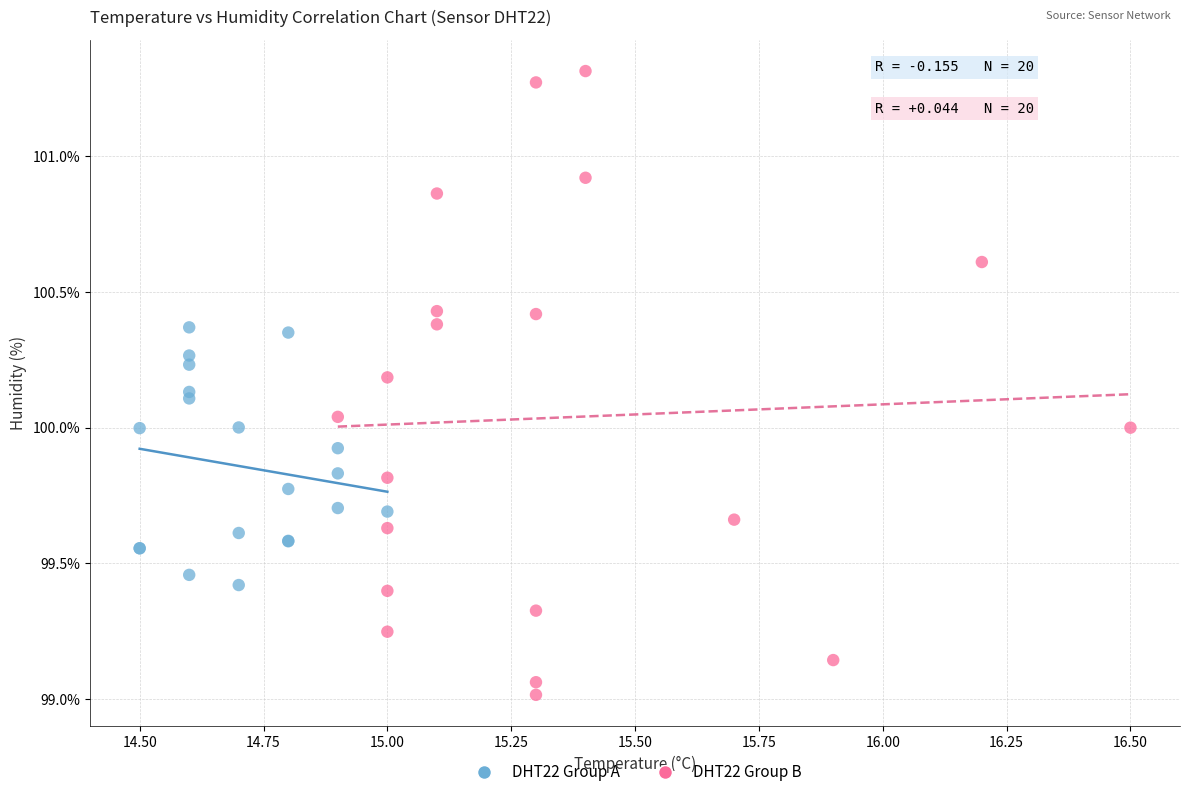

Which series reaches the minimum Y coordinate?

DHT22 Group B